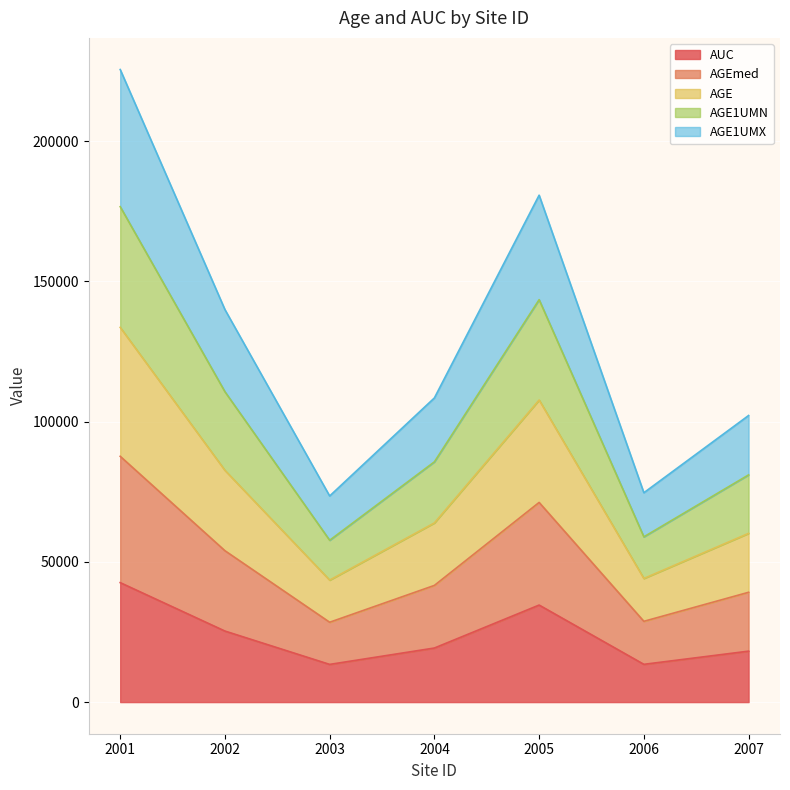

What is the highest value of the AUC series?

42600